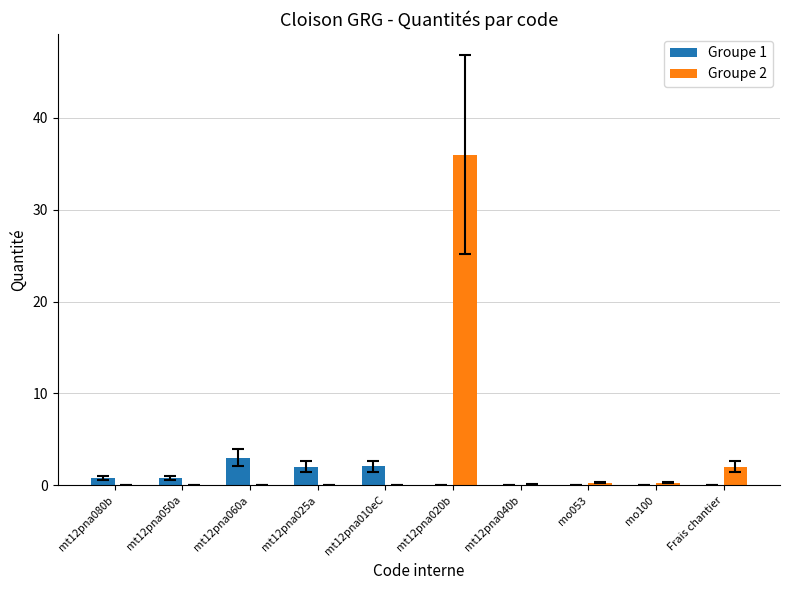

At which category does the chart reach its peak across all series?

mt12pna020b